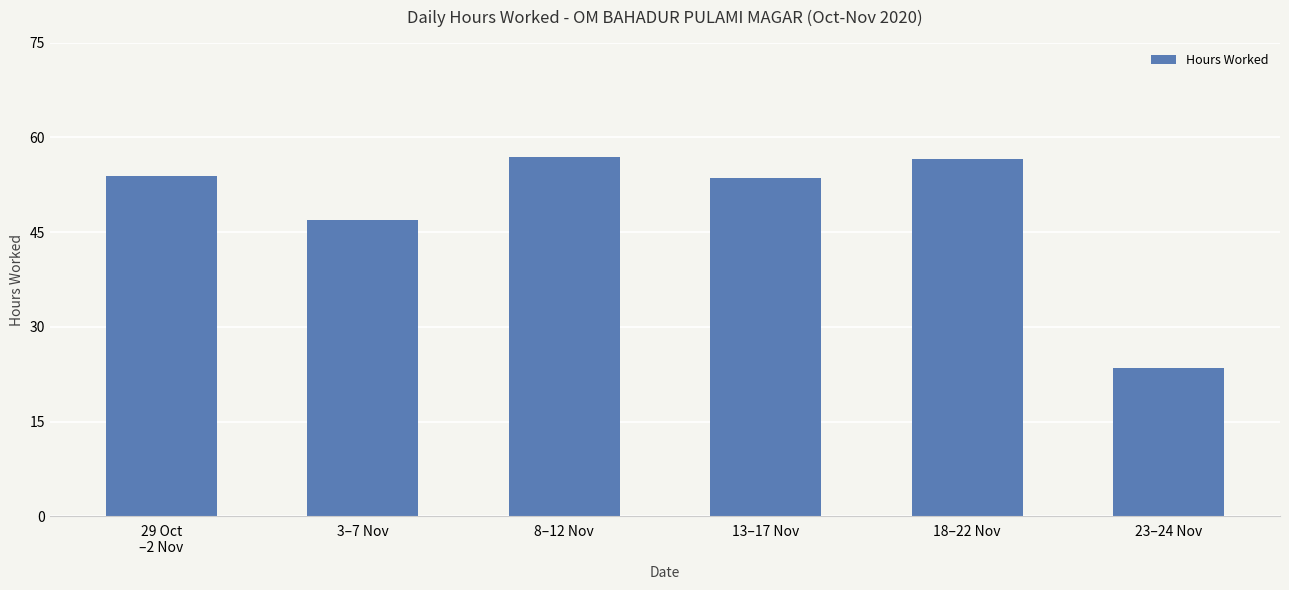

What is the minimum value shown in the chart?

23.5